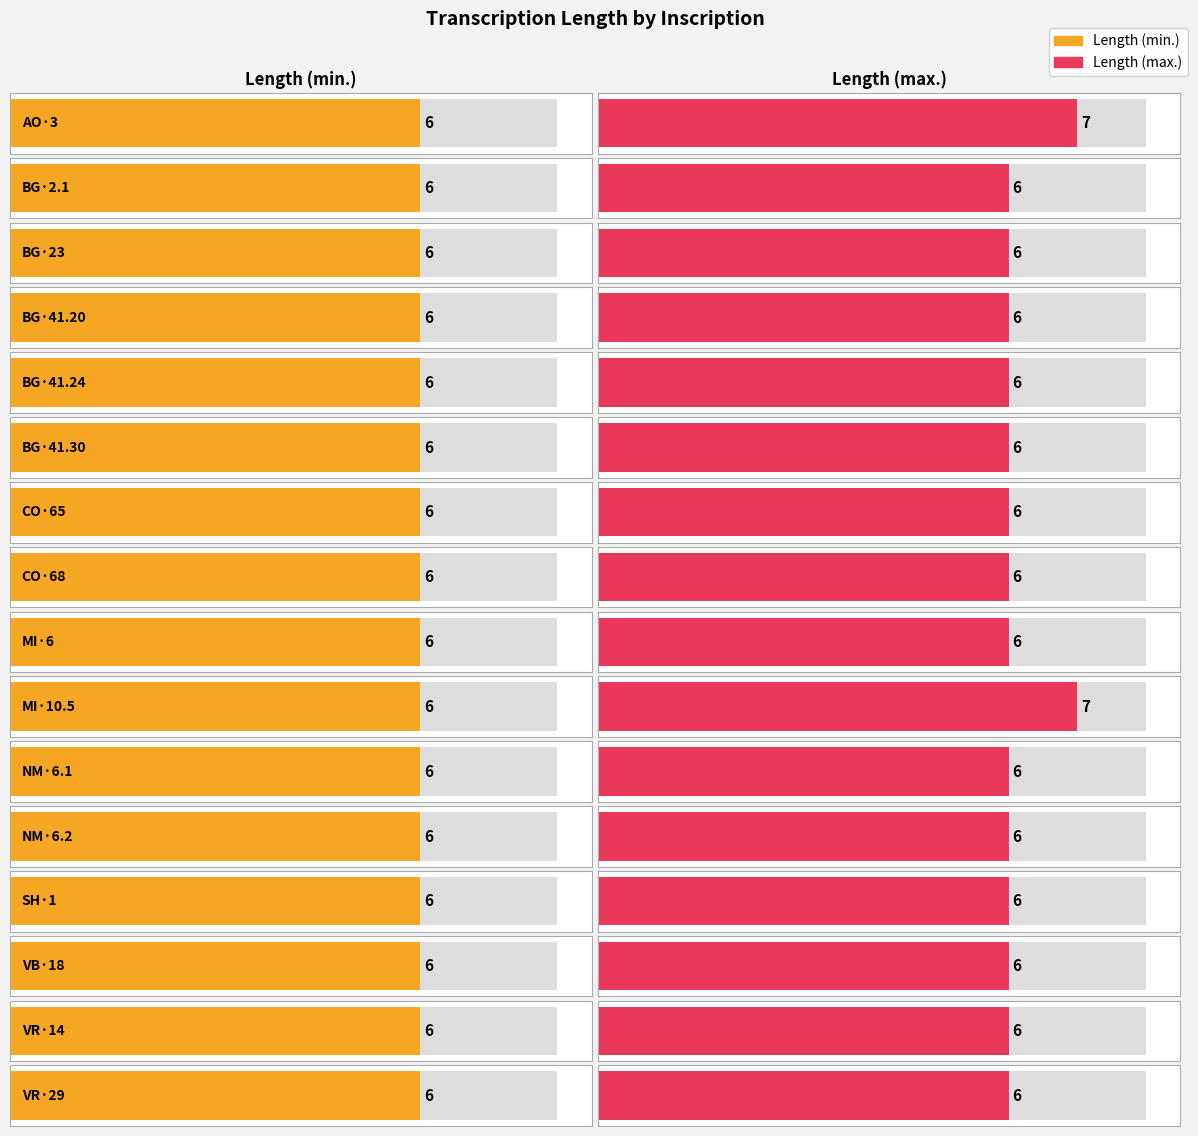

What is the difference between the second highest and second lowest values in the Length (max.) series?

1